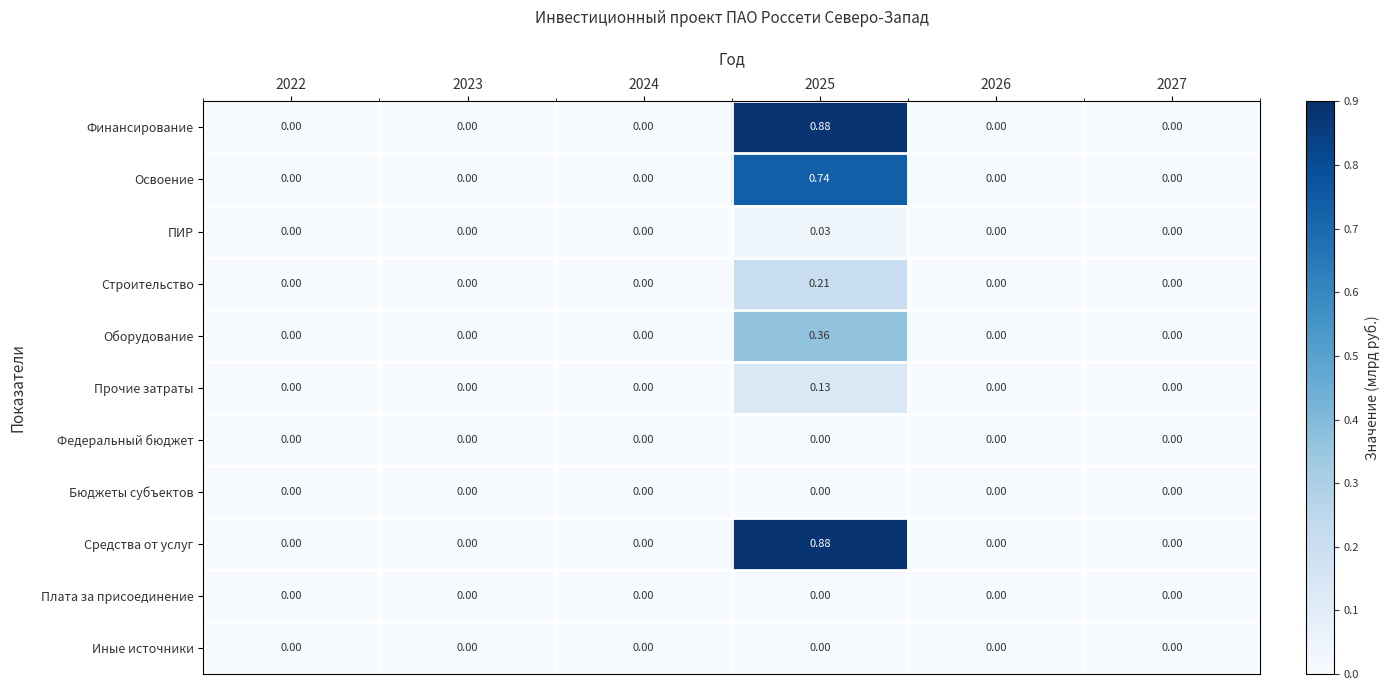

Which label corresponds to the smallest value in the chart?

2022